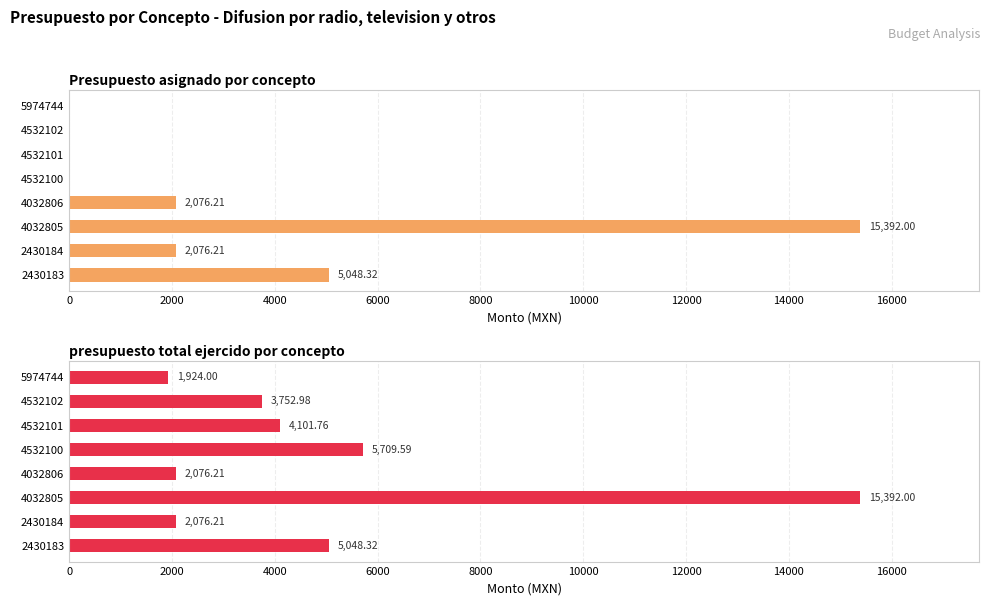

Rank the series by their average value, from lowest to highest.

Presupuesto asignado por concepto, presupuesto total ejercido por concepto